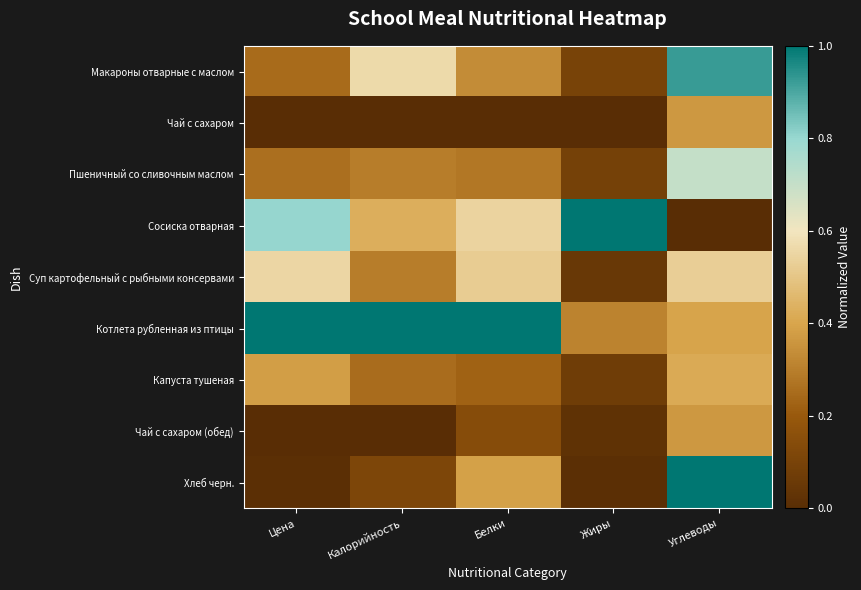

What is the total value across all series at Цена?

3.3